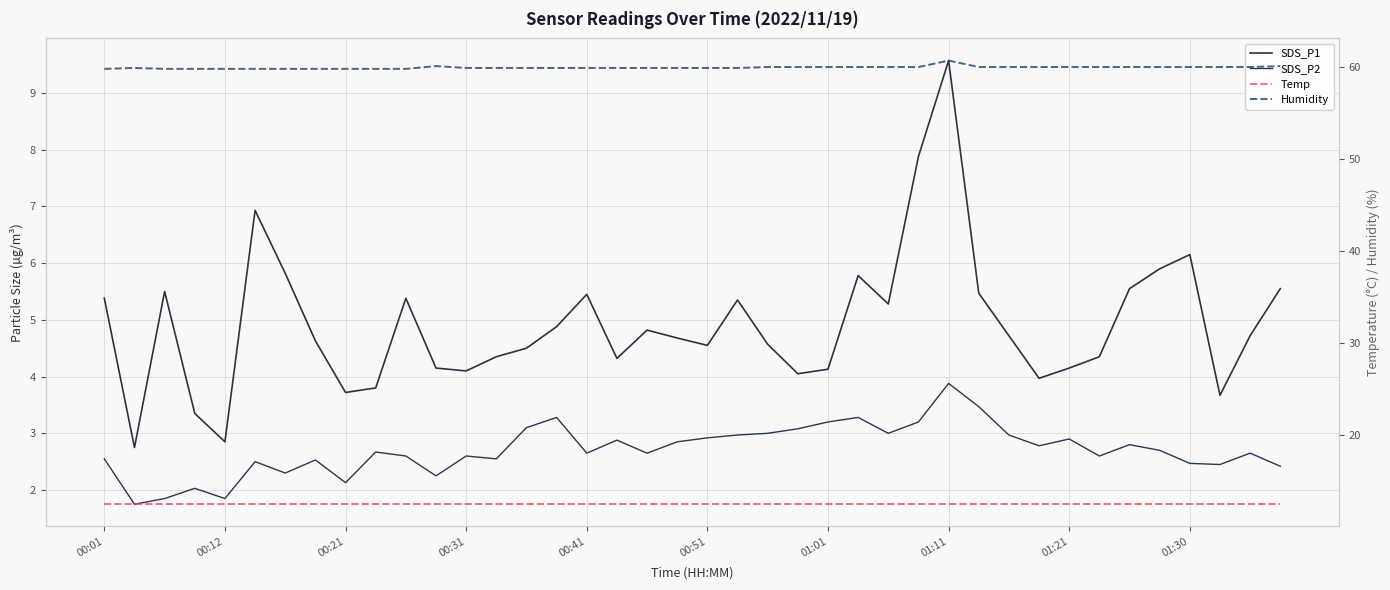

Reading right to left, transcribe all the data shown in this chart.

SDS_P1: 5.5	4.7	3.7	6.2	5.9	5.5	4.3	4.2	4.0	4.7	5.5	9.6	7.9	5.3	5.8	4.1	4.0	4.6	5.3	4.5	4.7	4.8	4.3	5.5	4.9	4.5	4.3	4.1	4.2	5.4	3.8	3.7	4.6	5.8	6.9	2.9	3.4	5.5	2.8	5.4
SDS_P2: 2.4	2.6	2.5	2.5	2.7	2.8	2.6	2.9	2.8	3.0	3.5	3.9	3.2	3.0	3.3	3.2	3.1	3.0	3.0	2.9	2.9	2.6	2.9	2.6	3.3	3.1	2.5	2.6	2.2	2.6	2.7	2.1	2.5	2.3	2.5	1.9	2.0	1.9	1.8	2.5
Temp: 12.5	12.5	12.5	12.5	12.5	12.5	12.5	12.5	12.5	12.5	12.5	12.5	12.5	12.5	12.5	12.5	12.5	12.5	12.5	12.5	12.5	12.5	12.5	12.5	12.5	12.5	12.5	12.5	12.5	12.5	12.5	12.5	12.5	12.5	12.5	12.5	12.5	12.5	12.5	12.5
Humidity: 60.1	60.0	60.0	60.0	60.0	60.0	60.0	60.0	60.0	60.0	60.0	60.7	60.0	60.0	60.0	60.0	60.0	60.0	59.9	59.9	59.9	59.9	59.9	59.9	59.9	59.9	59.9	59.9	60.1	59.8	59.8	59.8	59.8	59.8	59.8	59.8	59.8	59.8	59.9	59.8